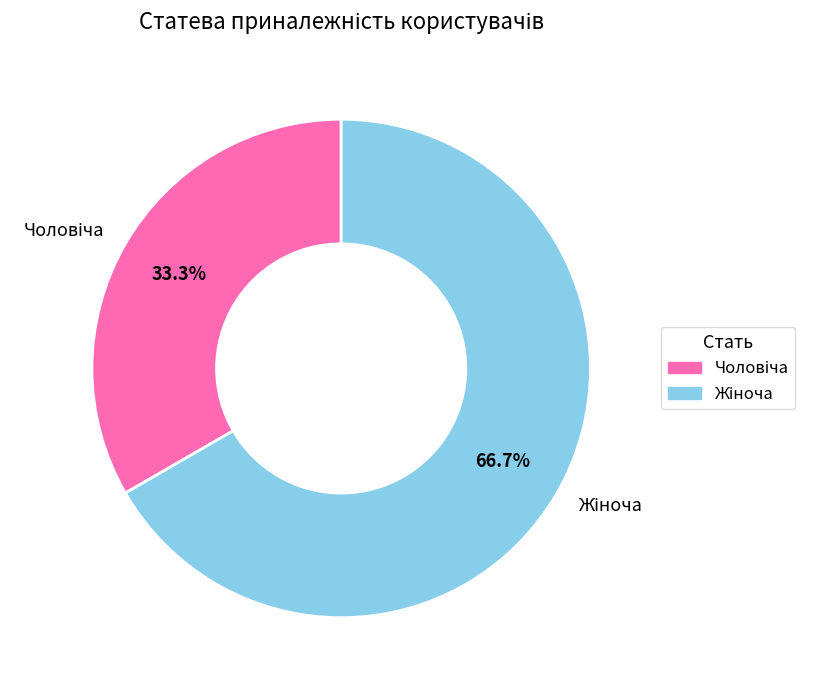

Does any single category account for the majority?

Yes